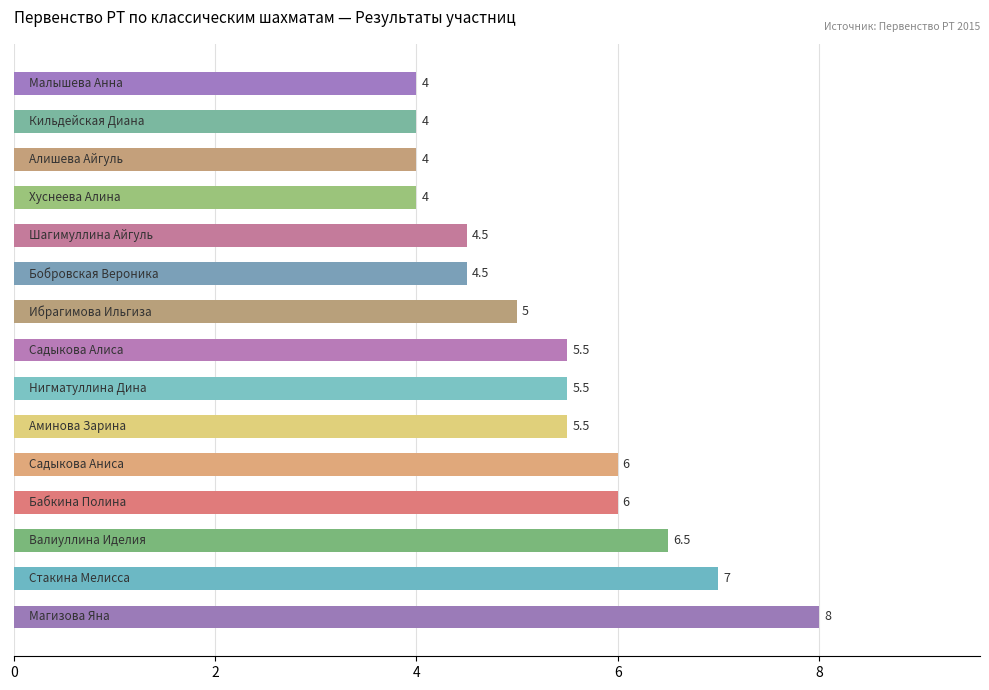

What is the sum of all values?

80.0